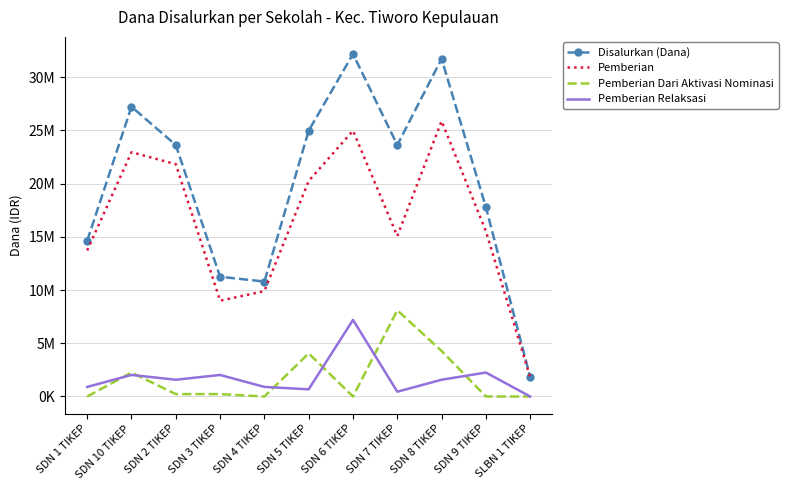

Rank the series at SDN 8 TIKEP from highest to lowest value.

Disalurkan (Dana), Pemberian, Pemberian Dari Aktivasi Nominasi, Pemberian Relaksasi